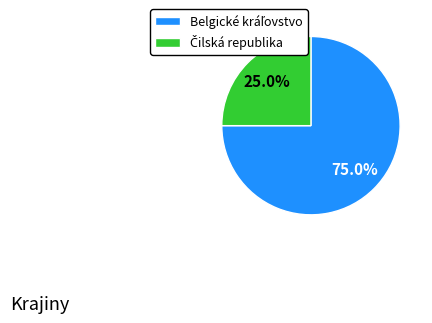

How many segments does this pie chart have?

2